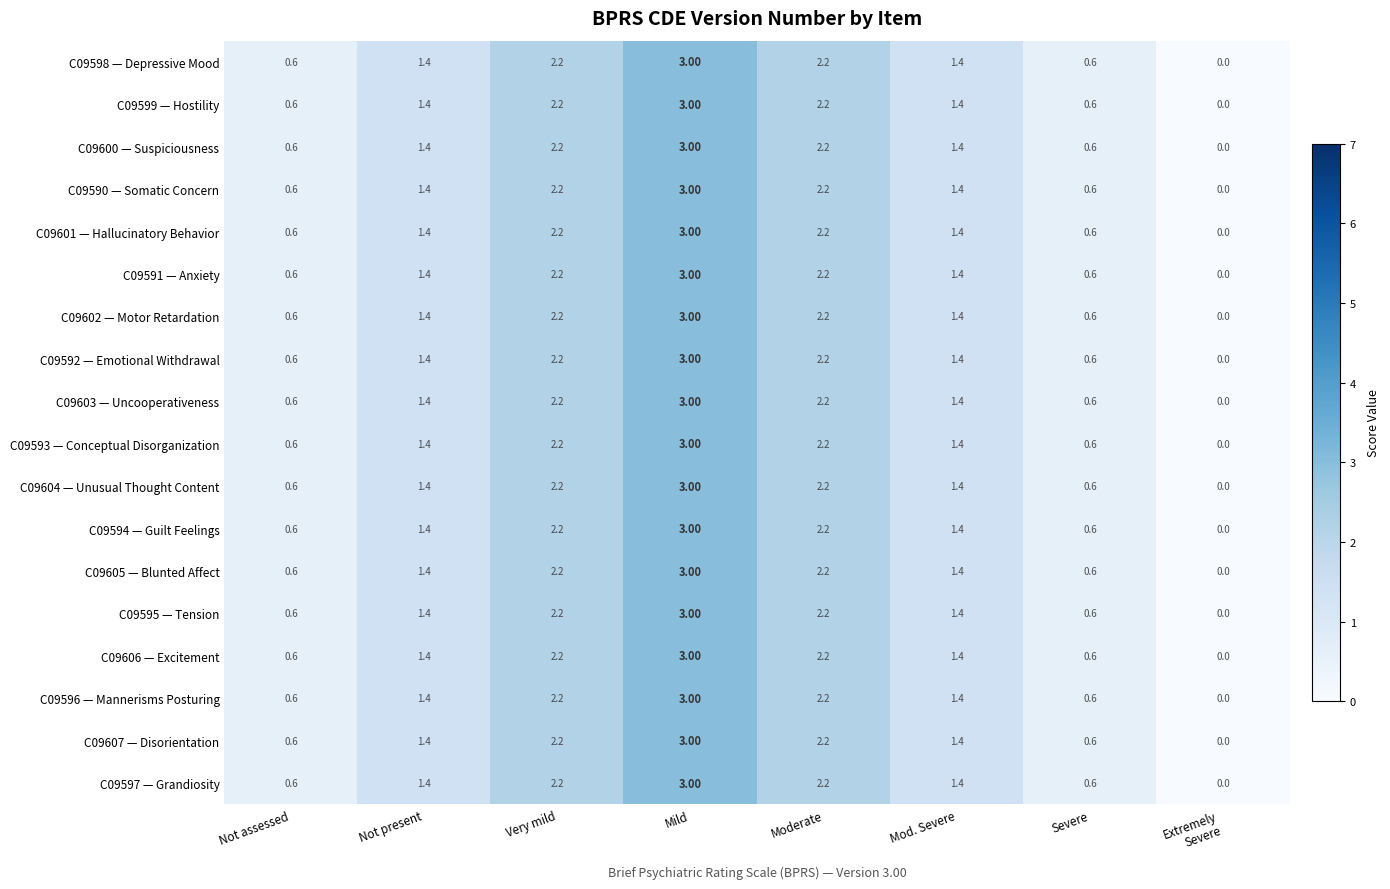

At how many categories does at least one series exceed 1?

5